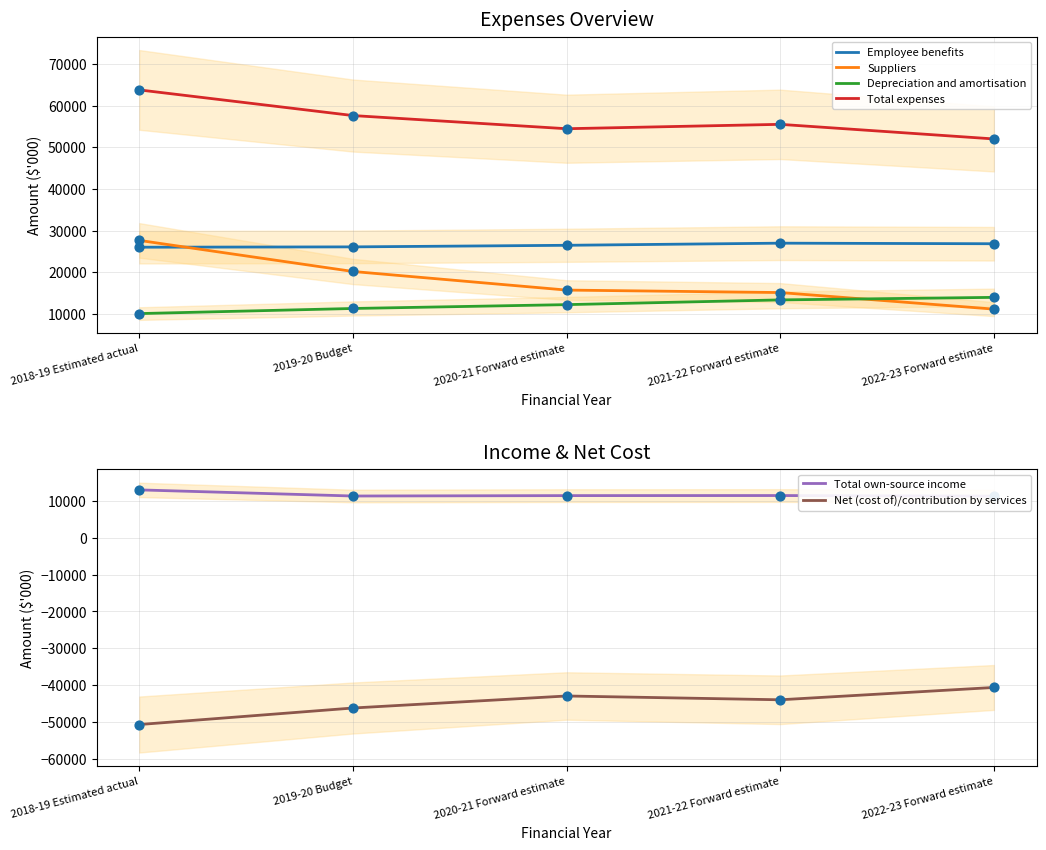

Is the value of Total expenses at 2022-23 Forward estimate greater than the value of Net (cost of)/contribution by services at 2022-23 Forward estimate?

Yes